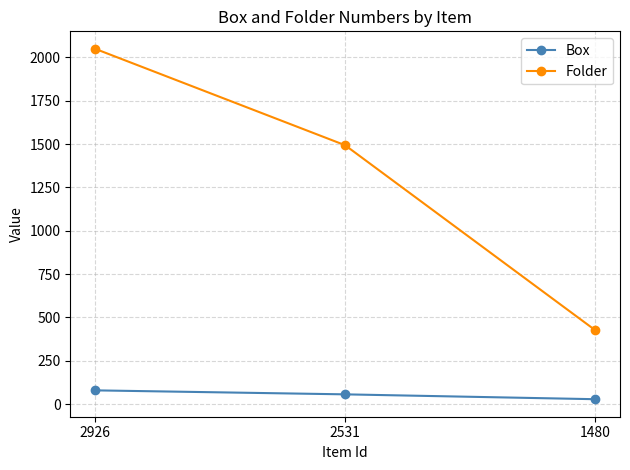

List the labels in order of Box value, largest first.

2926, 2531, 1480